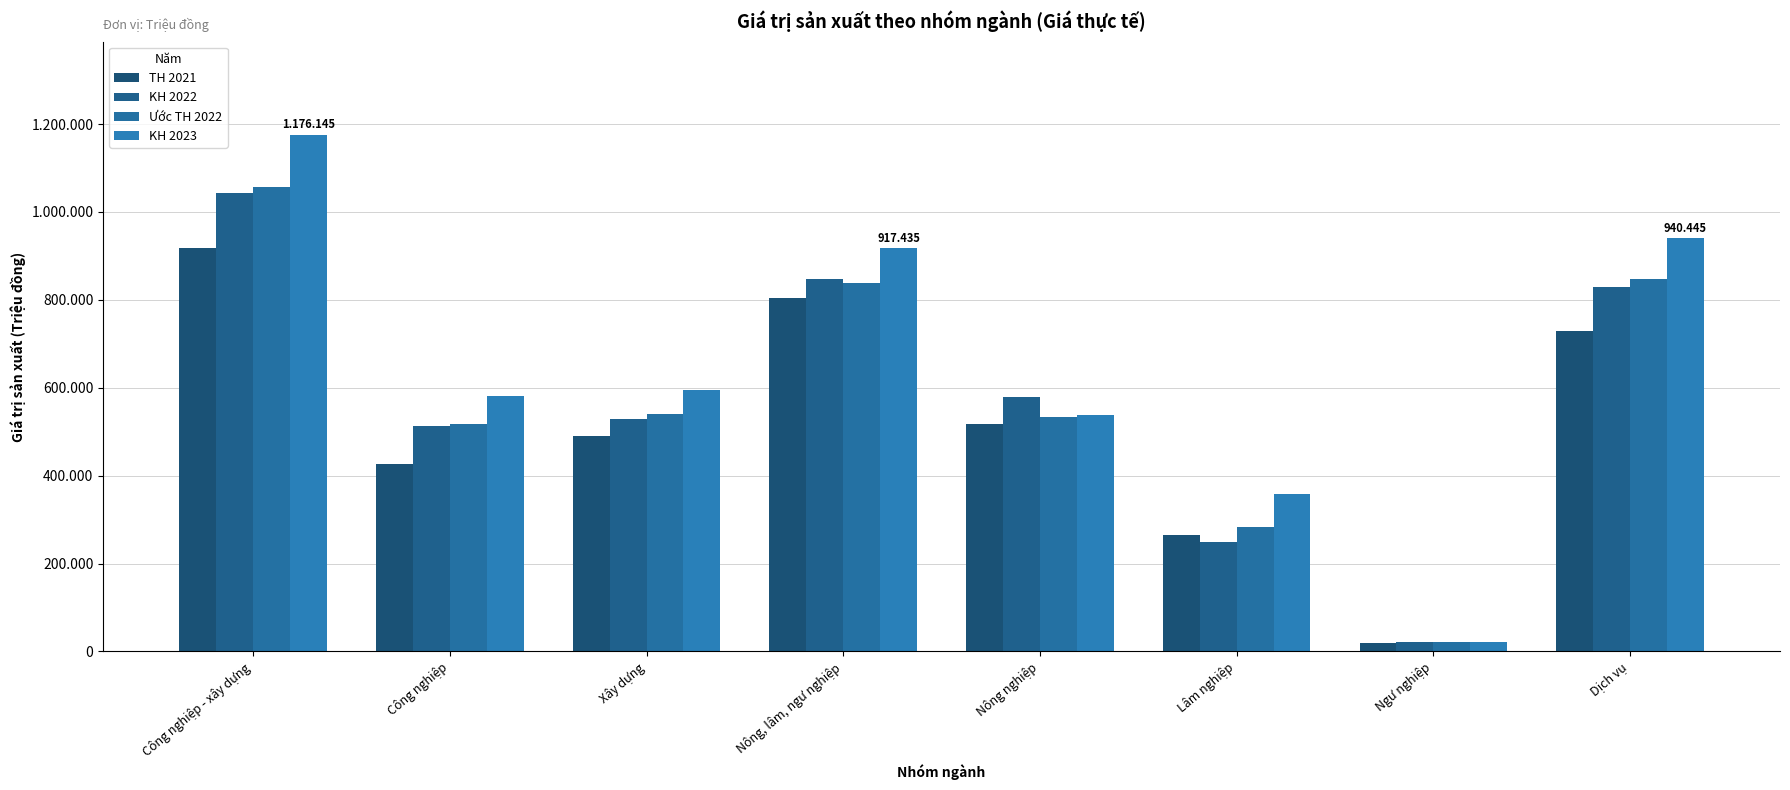

Are the bars grouped side by side (vs. stacked)?

Yes